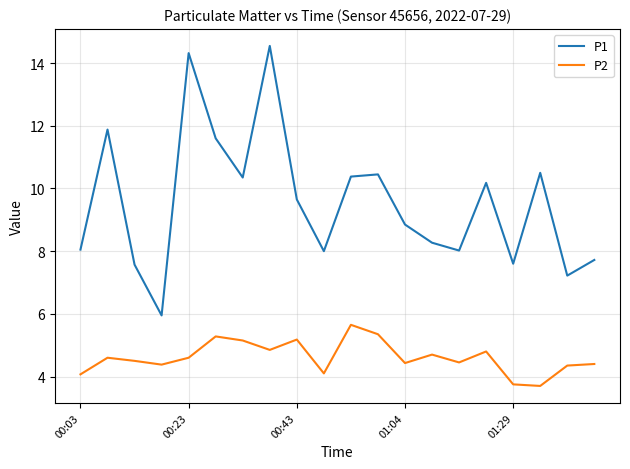

List the series in order of their overall mean, highest first.

P1, P2